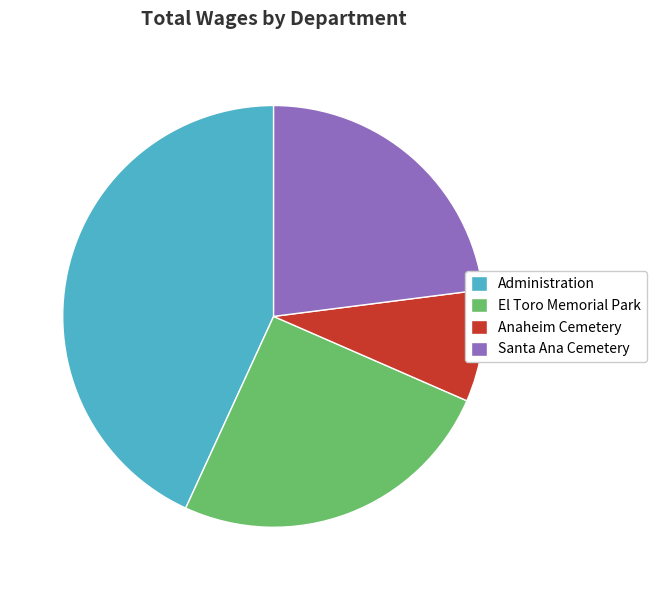

Which has a higher value, Anaheim Cemetery or Administration?

Administration